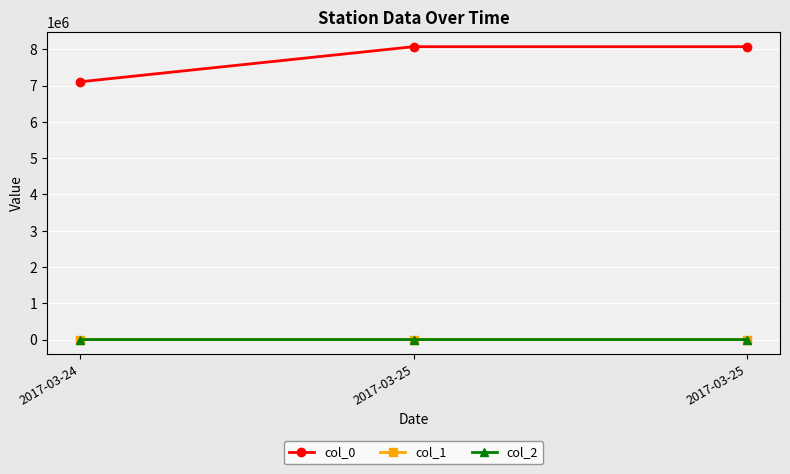

What are all the series names shown in the legend?

col_0, col_1, col_2